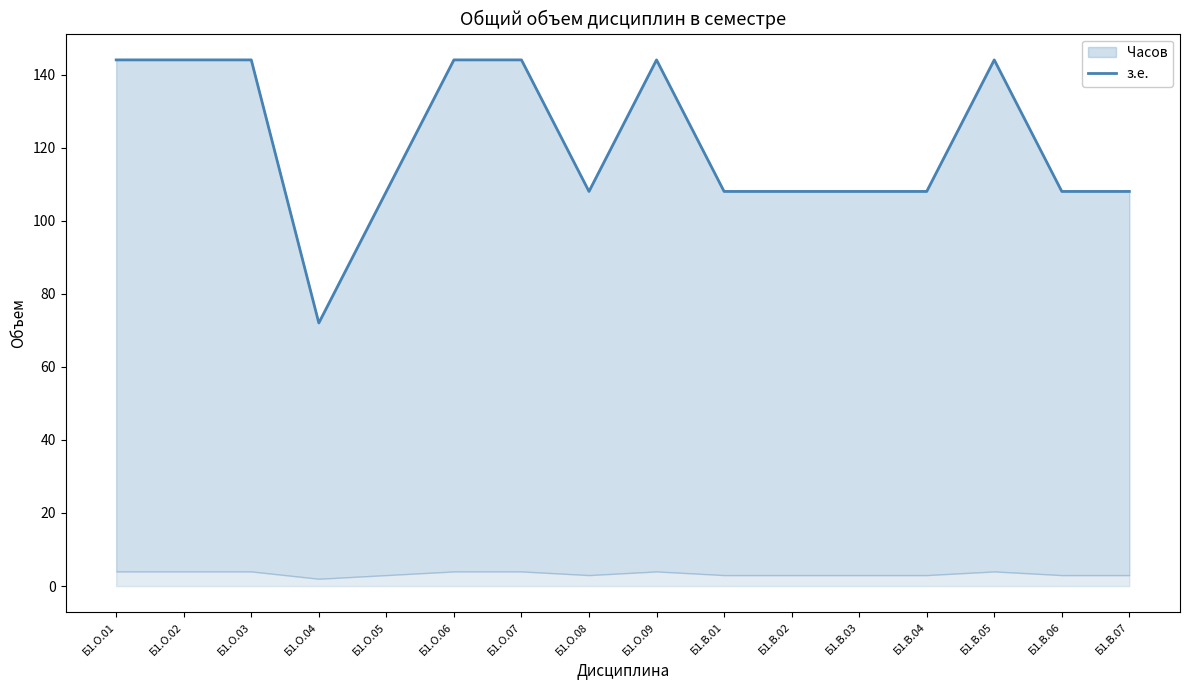

How many data points are less than 108?

1